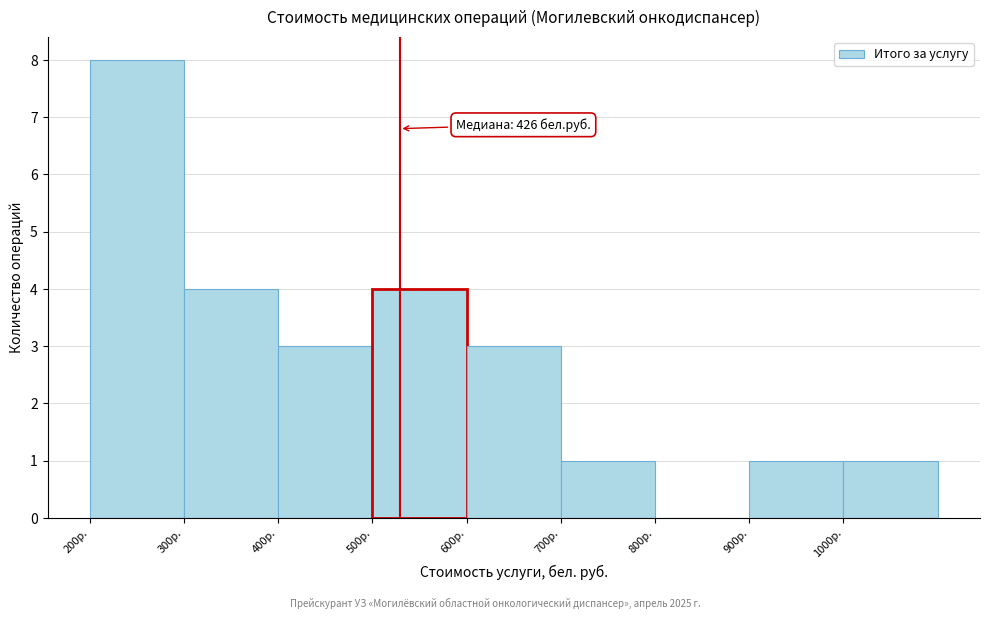

Which range on the x-axis has the tallest bar?

200 to 300